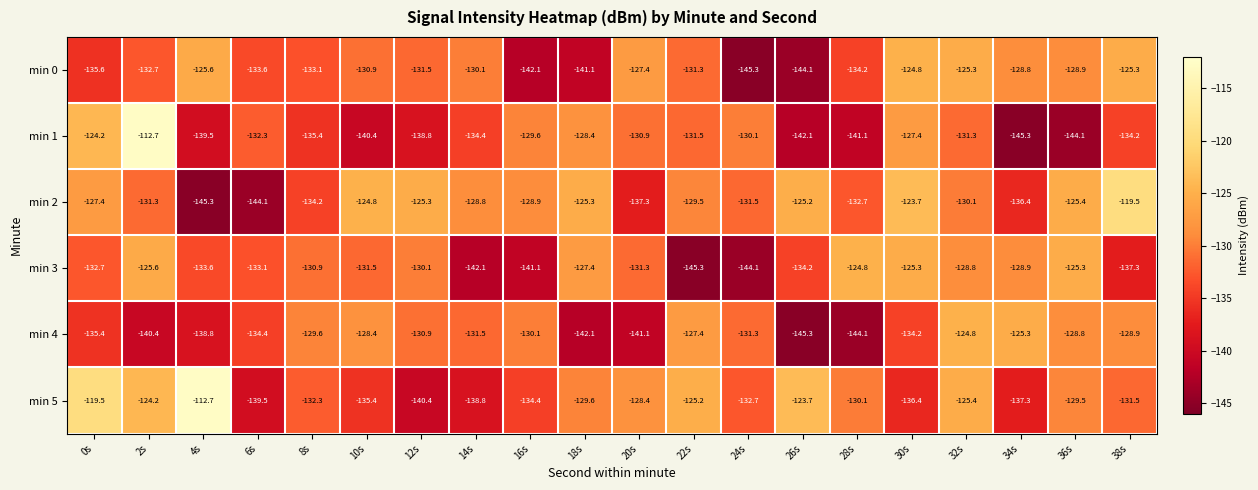

Is it true that min 3 equals -64.6 at 4s?

False